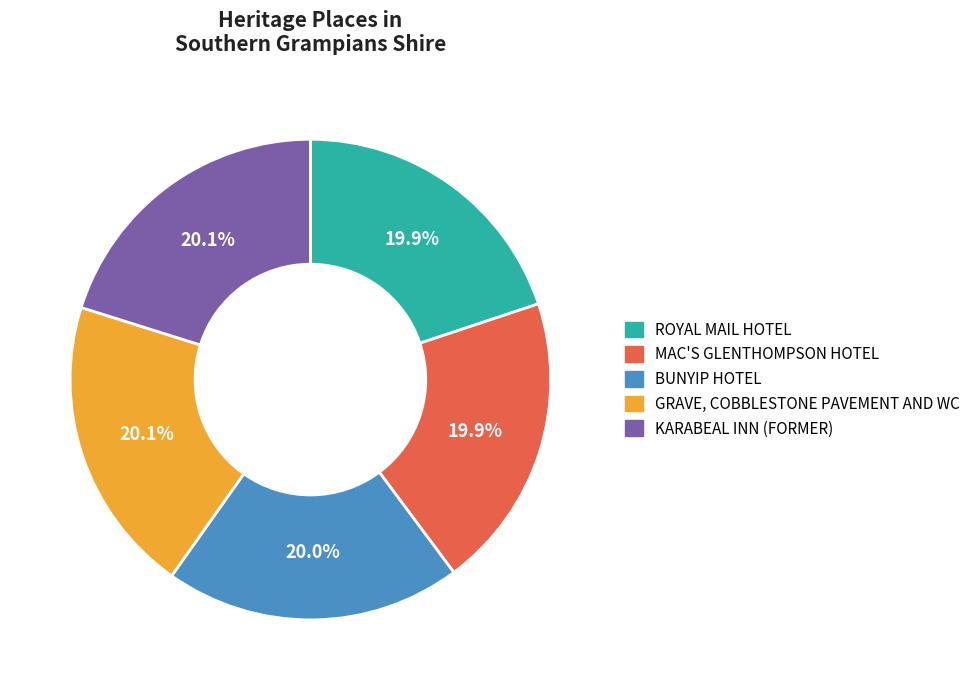

What is the ratio of the value at ROYAL MAIL HOTEL to the value at MAC'S GLENTHOMPSON HOTEL?

1.0